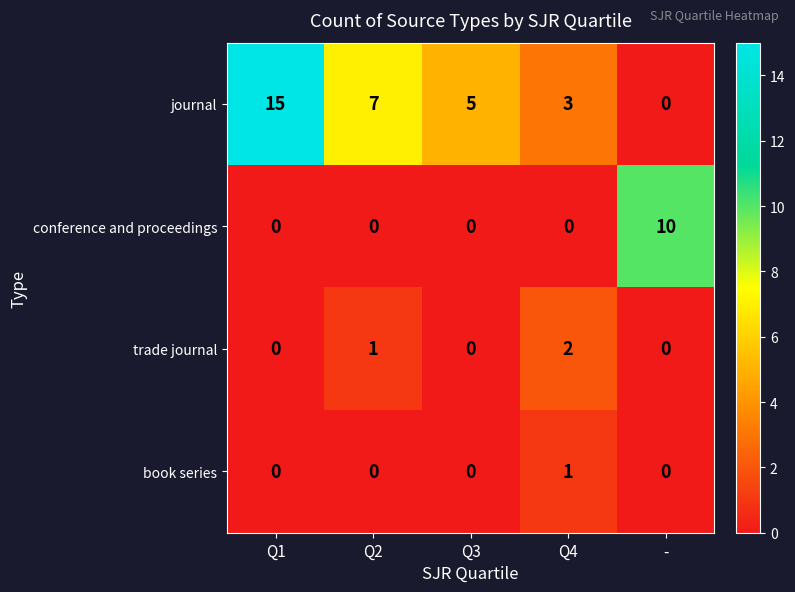

Which category has the highest value across all series?

Q1